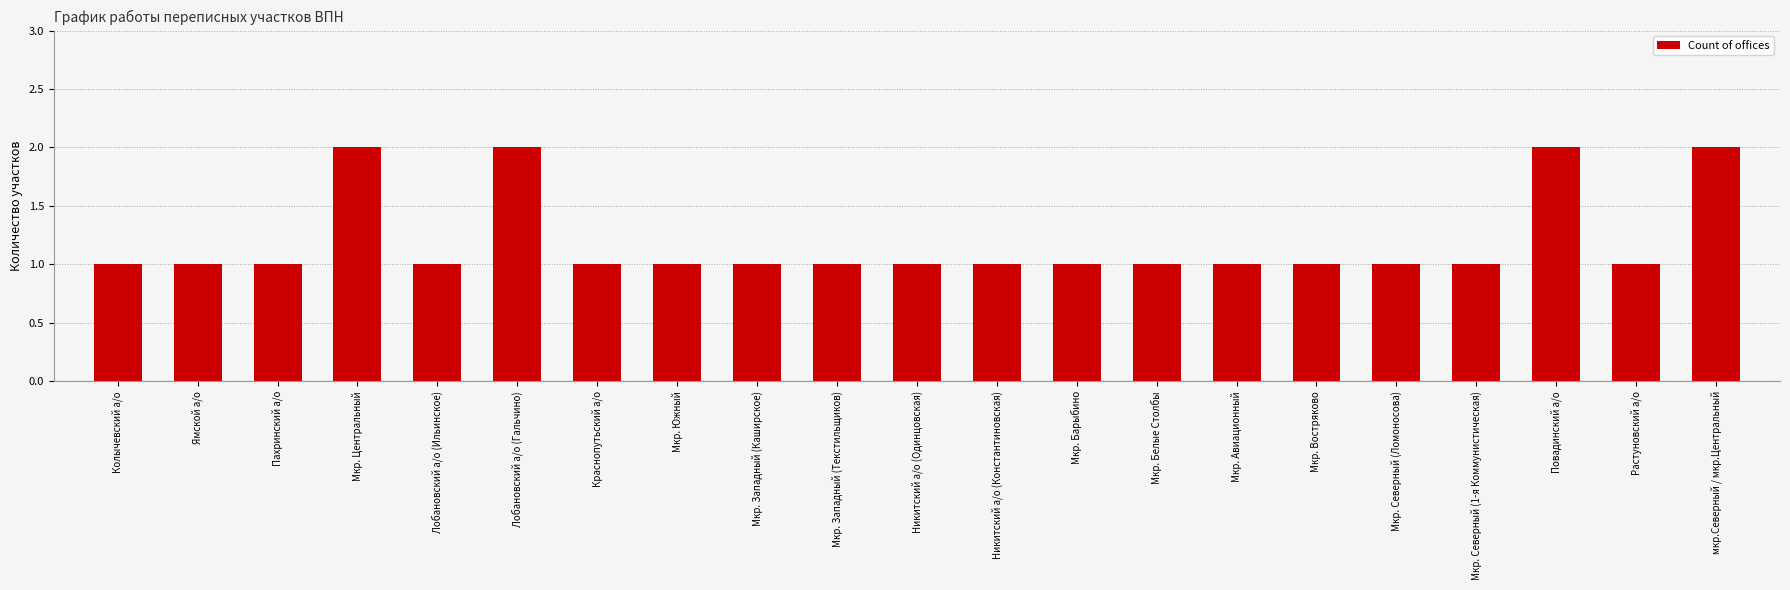

Reading left to right, transcribe all the data shown in this chart.

Колычевский а/о=1	Ямской а/о=1	Пахринский а/о=1	Мкр. Центральный=2	Лобановский а/о (Ильинское)=1	Лобановский а/о (Гальчино)=2	Краснопутьский а/о=1	Мкр. Южный=1	Мкр. Западный (Каширское)=1	Мкр. Западный (Текстильщиков)=1	Никитский а/о (Одинцовская)=1	Никитский а/о (Константиновская)=1	Мкр. Барыбино=1	Мкр. Белые Столбы=1	Мкр. Авиационный=1	Мкр. Востряково=1	Мкр. Северный (Ломоносова)=1	Мкр. Северный (1-я Коммунистическая)=1	Повадинский а/о=2	Растуновский а/о=1	мкр.Северный / мкр.Центральный=2